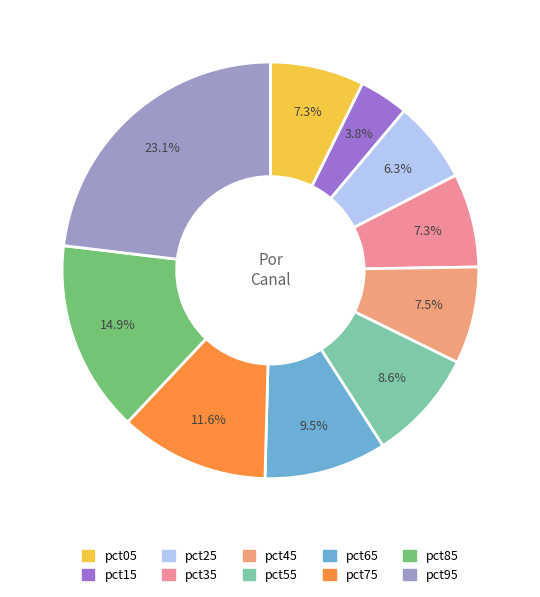

To the nearest percent, what percentage of the pie is pct95?

23%